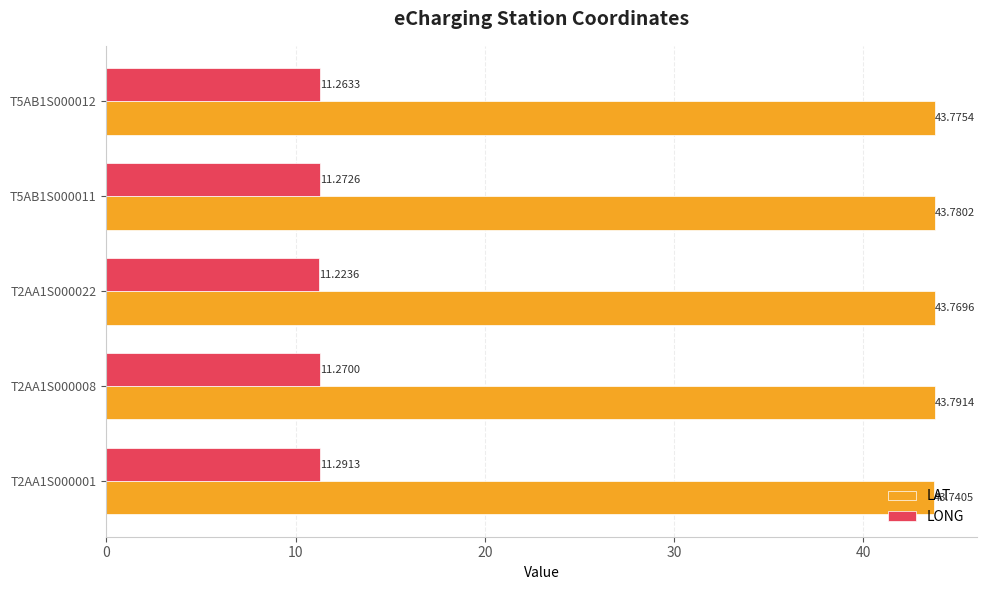

At which category does the chart reach its peak across all series?

T2AA1S000008